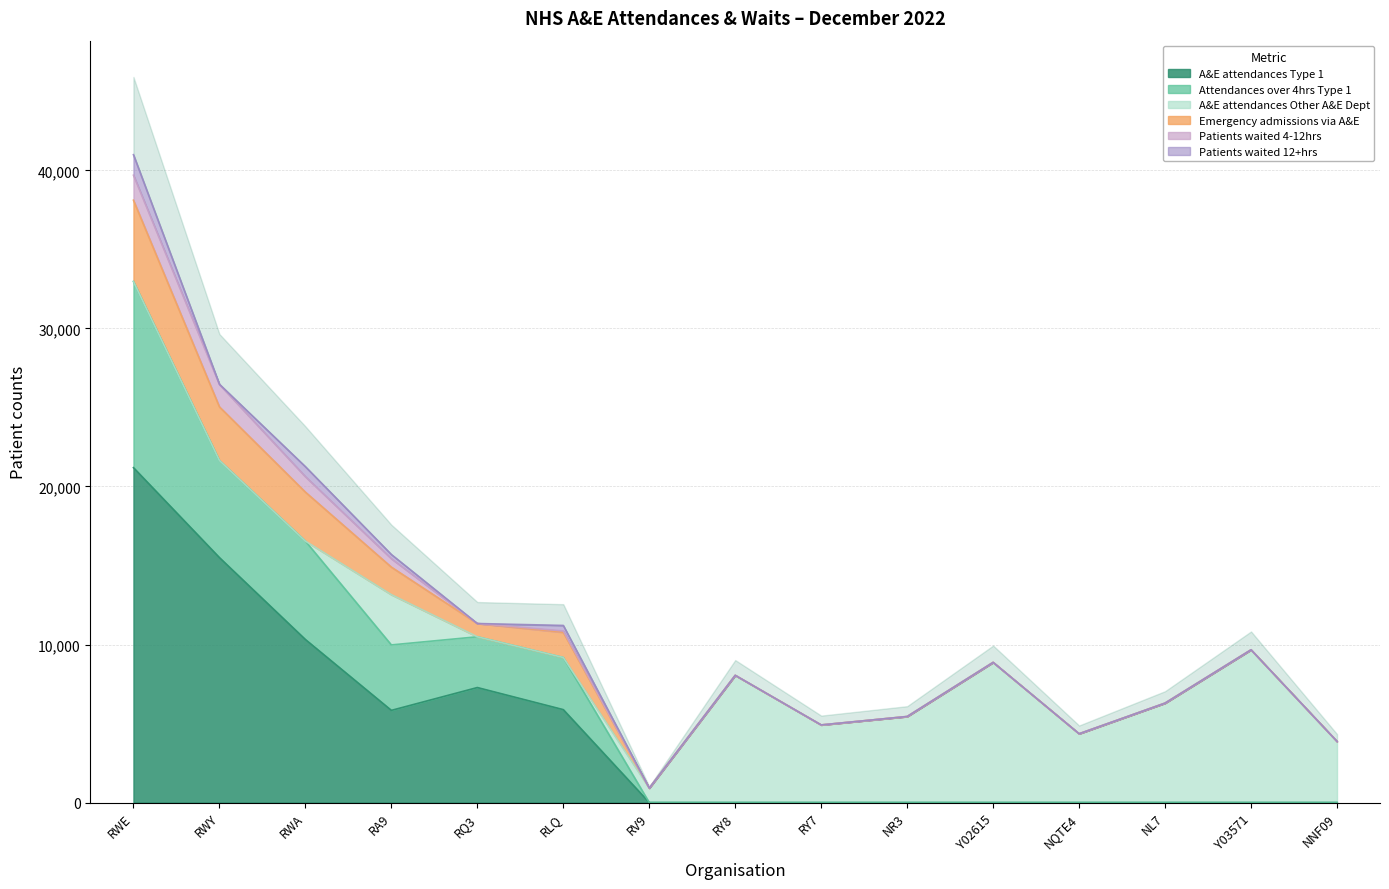

What is the label of the 3rd point from the left?

RWA